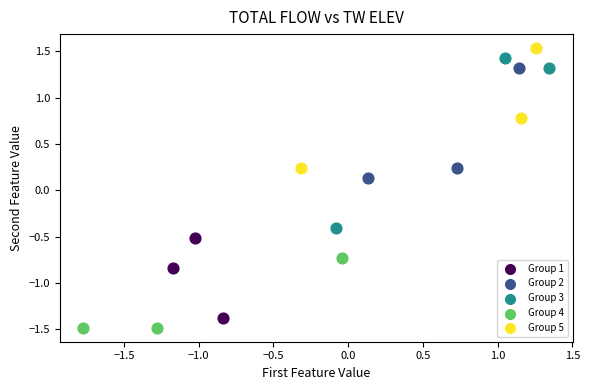

Which series reaches the minimum Y coordinate?

Group 4